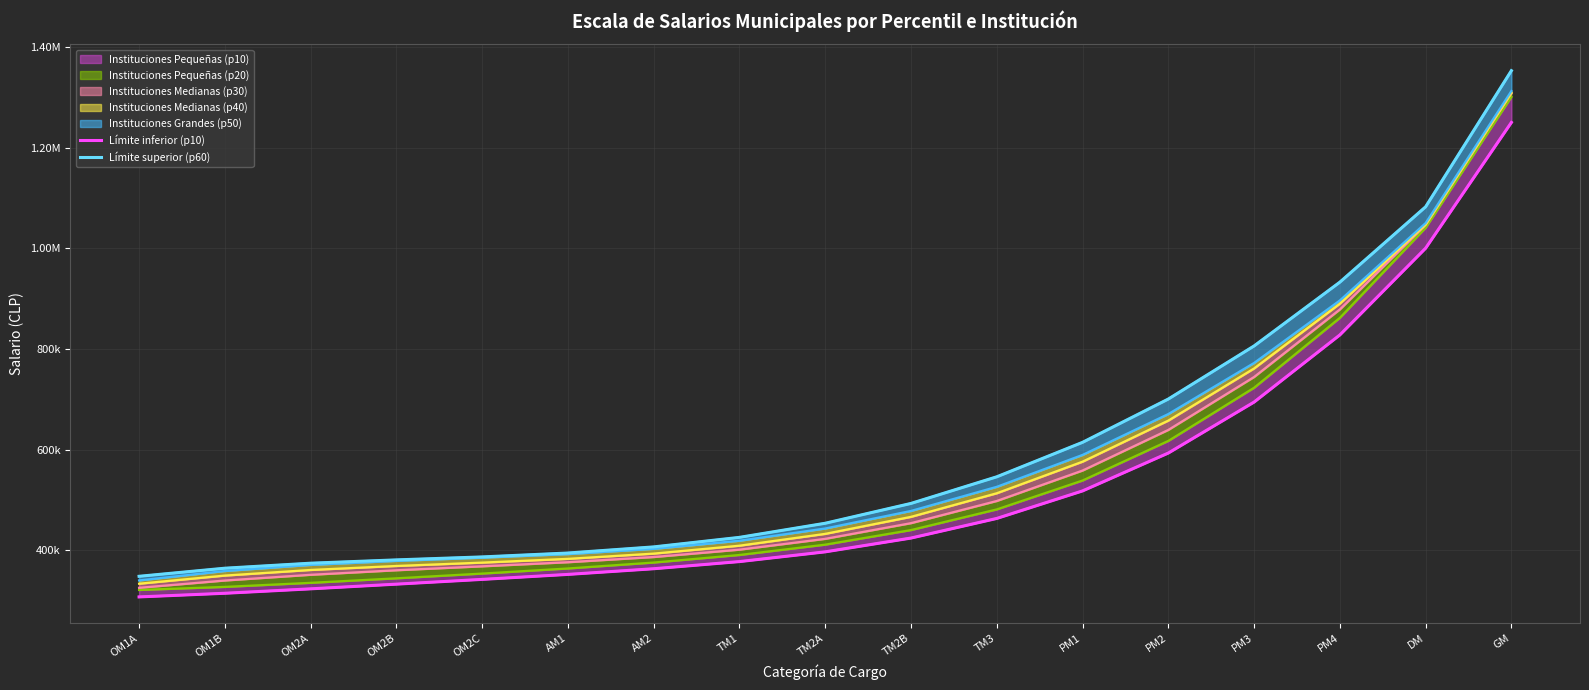

True or false: Límite superior (p60) and Límite inferior (p10) cross at least once.

False